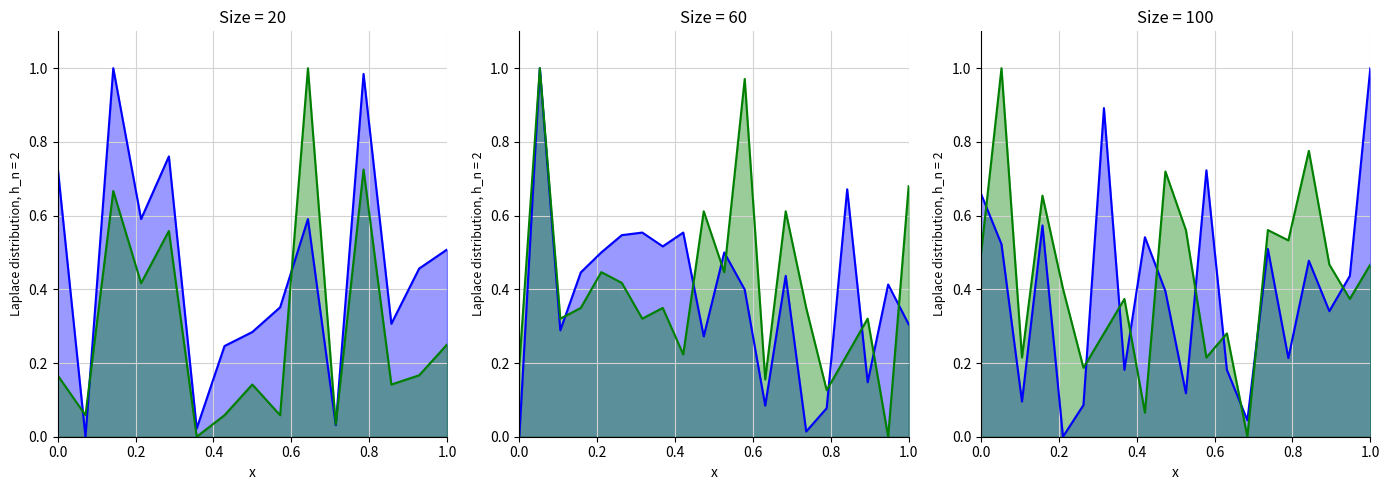

What is the label of the 19th point from the right?

0.2